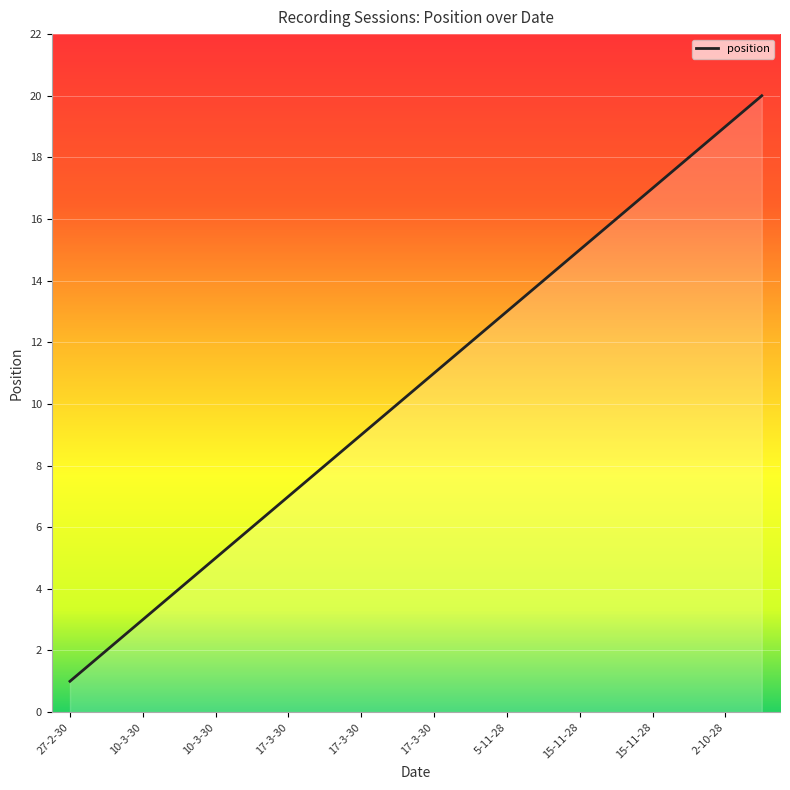

The value at 5-11-28 is 9. True or false?

False